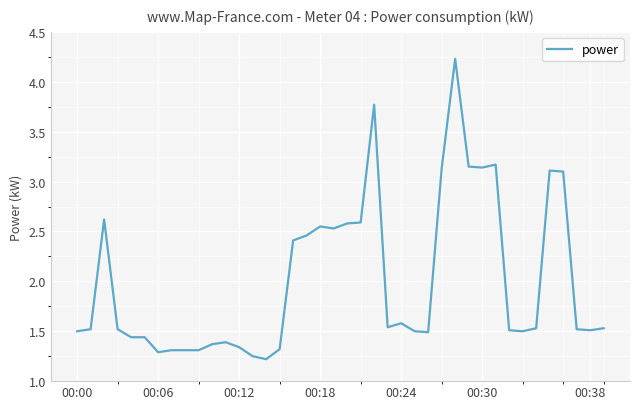

What is the maximum value shown in the chart?

4.2